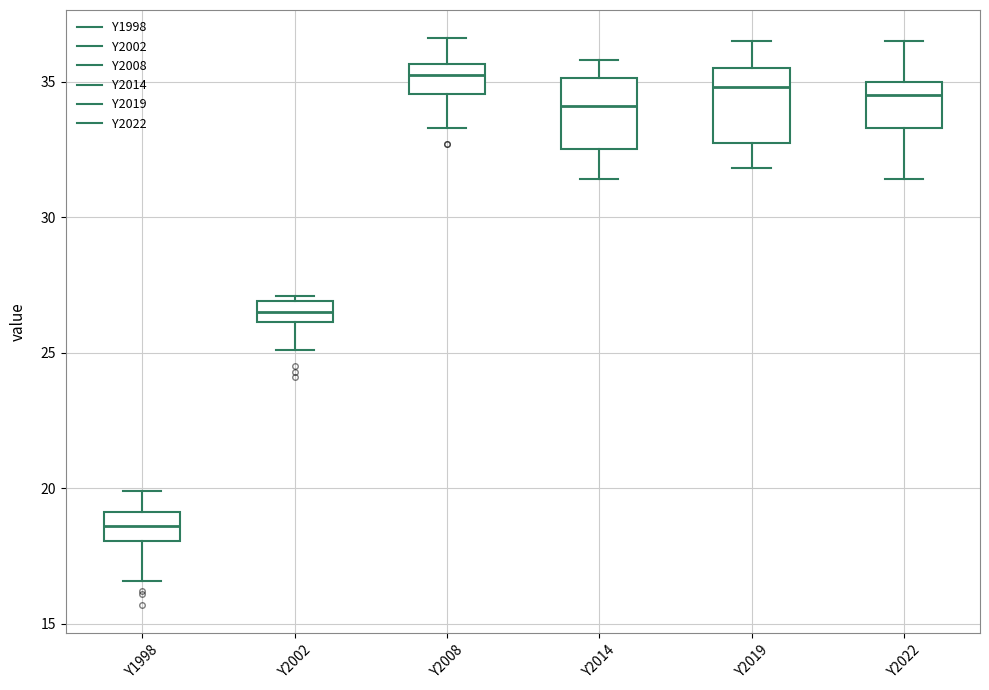

Reading left to right, transcribe this box plot: for each box, give where its median line is, the range the box spans, and where its two whiskers end, as read against the y-axis. The values are not printed on the chart, so give them approximately, as read against the axis.

Y1998: median 18.5, box 18.0 to 19.0, whiskers 16.5 to 20.0
Y2002: median 26.5, box 26.0 to 27.0, whiskers 25.0 to 27.0 (just above the box's upper edge)
Y2008: median 35.5 (inside the box), box 34.5 to 35.5, whiskers 33.5 to 36.5
Y2014: median 34.0, box 32.5 to 35.0, whiskers 31.5 to 36.0
Y2019: median 35.0, box 33.0 to 35.5, whiskers 32.0 to 36.5
Y2022: median 34.5, box 33.5 to 35.0, whiskers 31.5 to 36.5